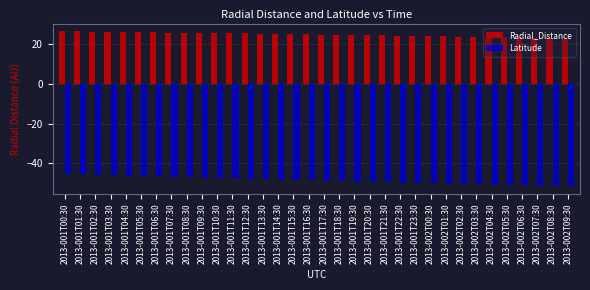

What is the difference between the maximum and second lowest values in the Radial_Distance series?

3.5